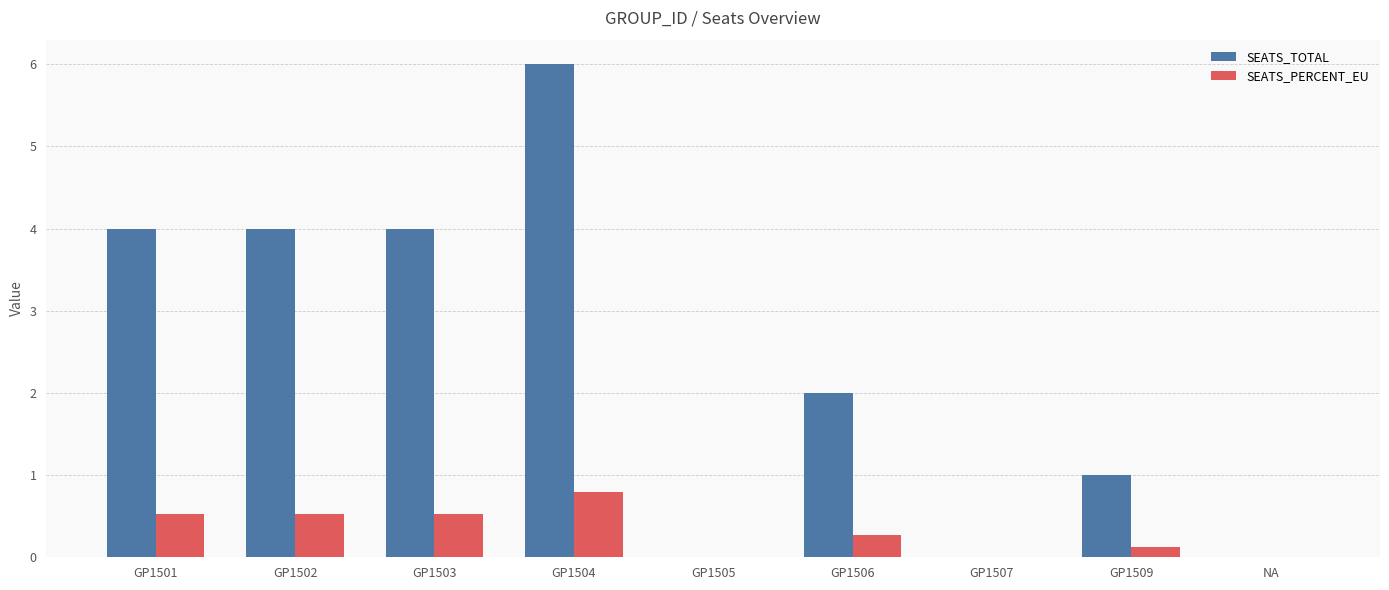

The SEATS_TOTAL series shows 1.0 at GP1509. True or false?

True